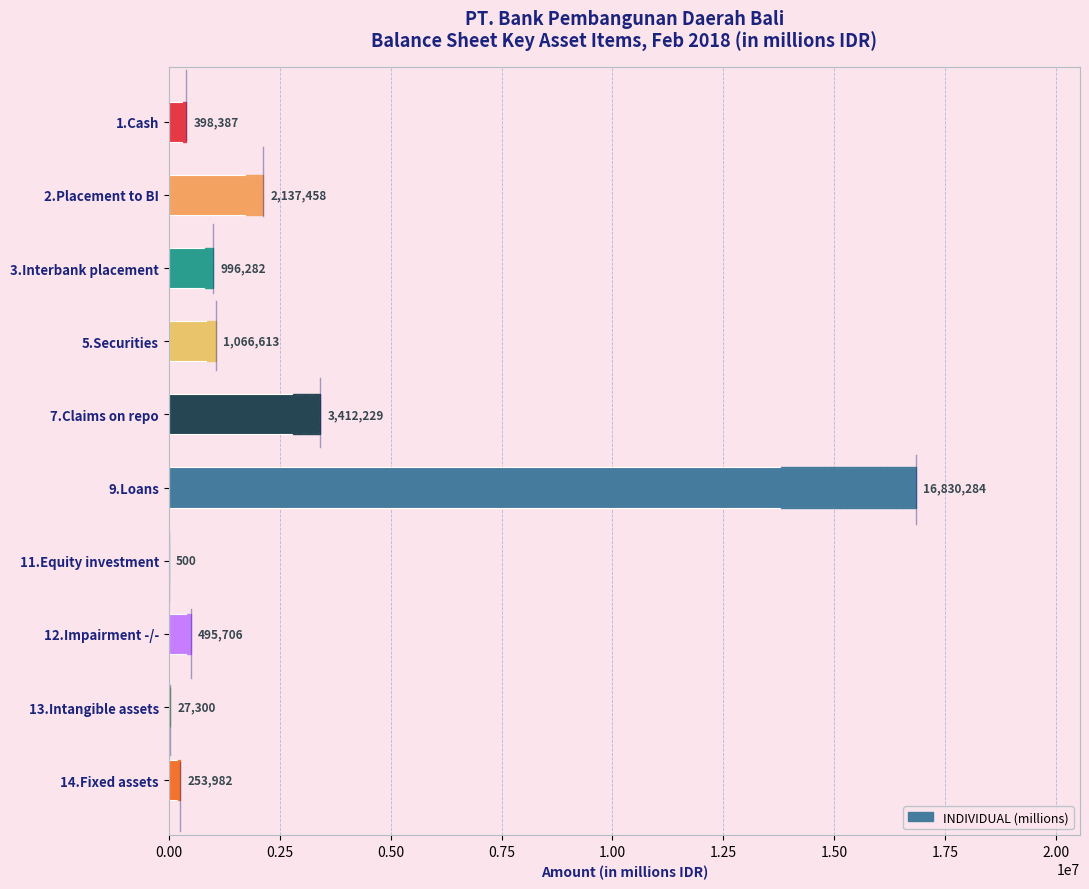

Between 9.Loans and 5.Securities, which is larger?

9.Loans